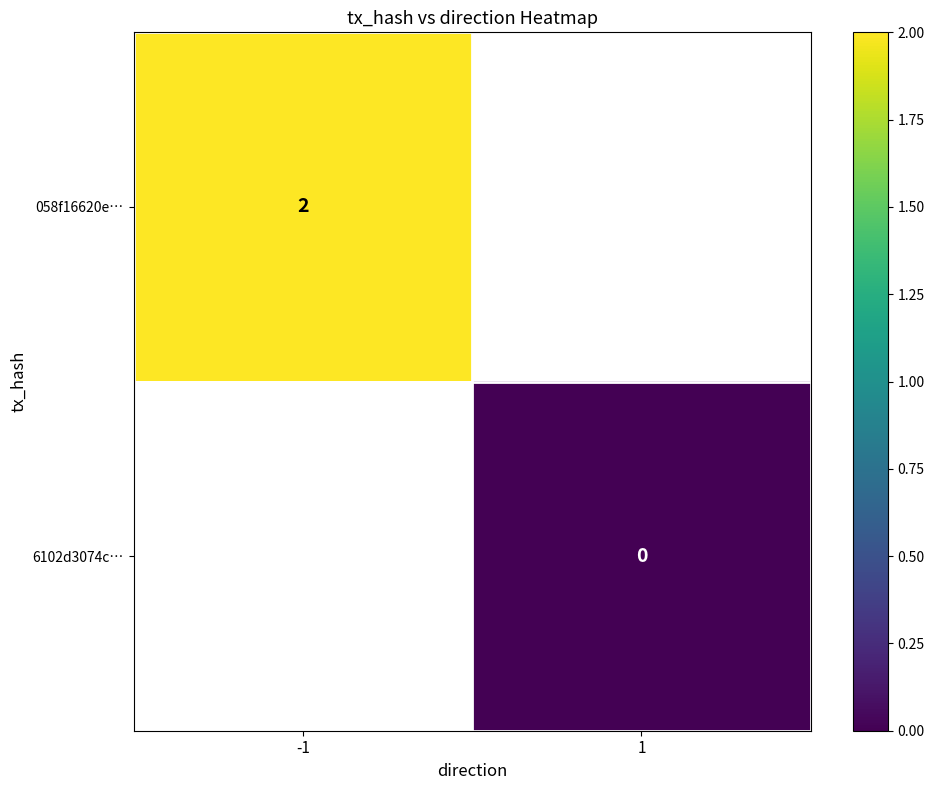

The 058f16620e… series shows 3 at -1. True or false?

False